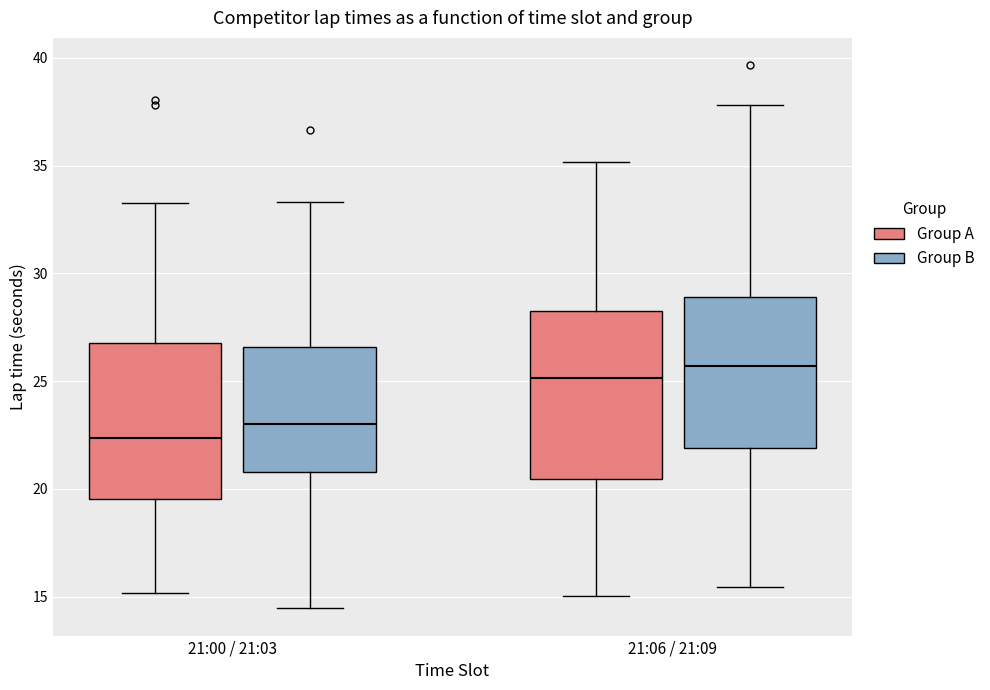

Where does the lower whisker of the box for 21:06 / 21:09 (Group A) end on the y-axis? The values are not printed on the chart, so give them approximately, as read against the axis.

15.0